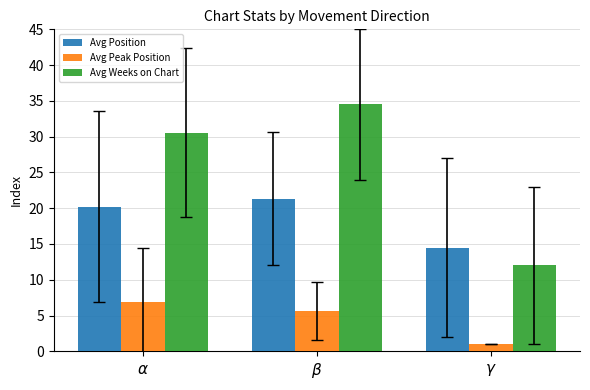

What is the difference between the highest and lowest values at $\alpha$?

23.6